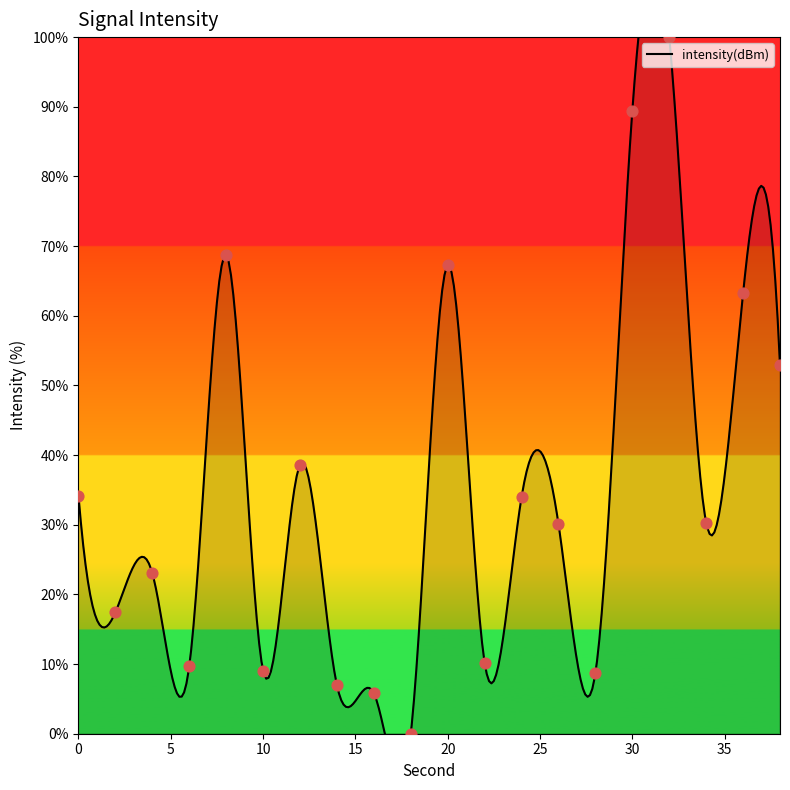

What is the change in value from 6 to 8?

+59.0